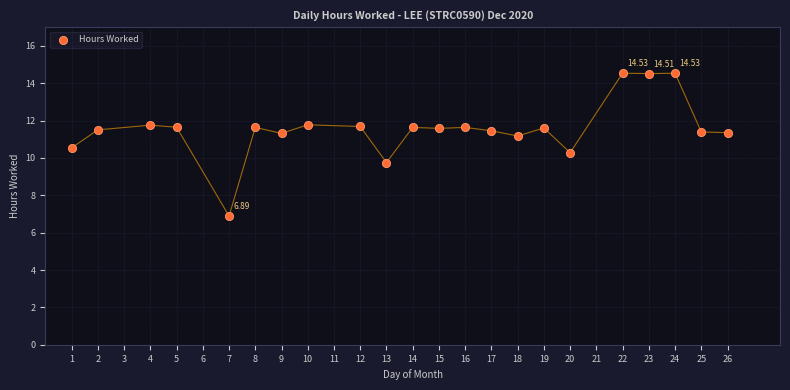

What is the range of X values (max minus min)?

25.0